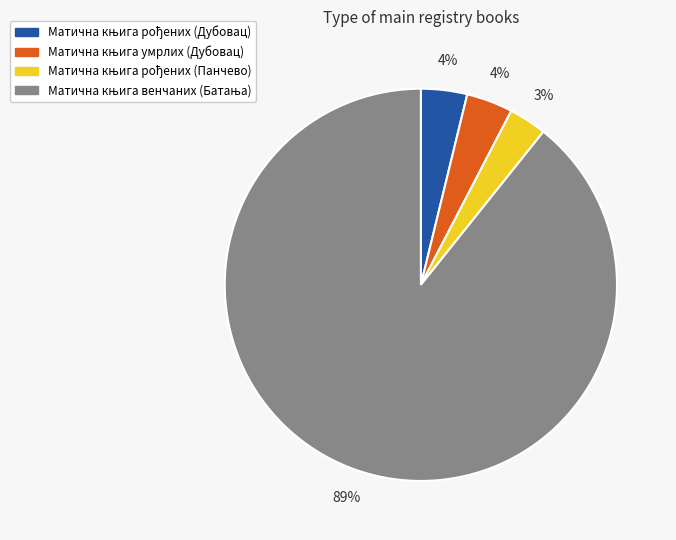

To the nearest percent, what is the difference between the largest and smallest slice percentages?

86%